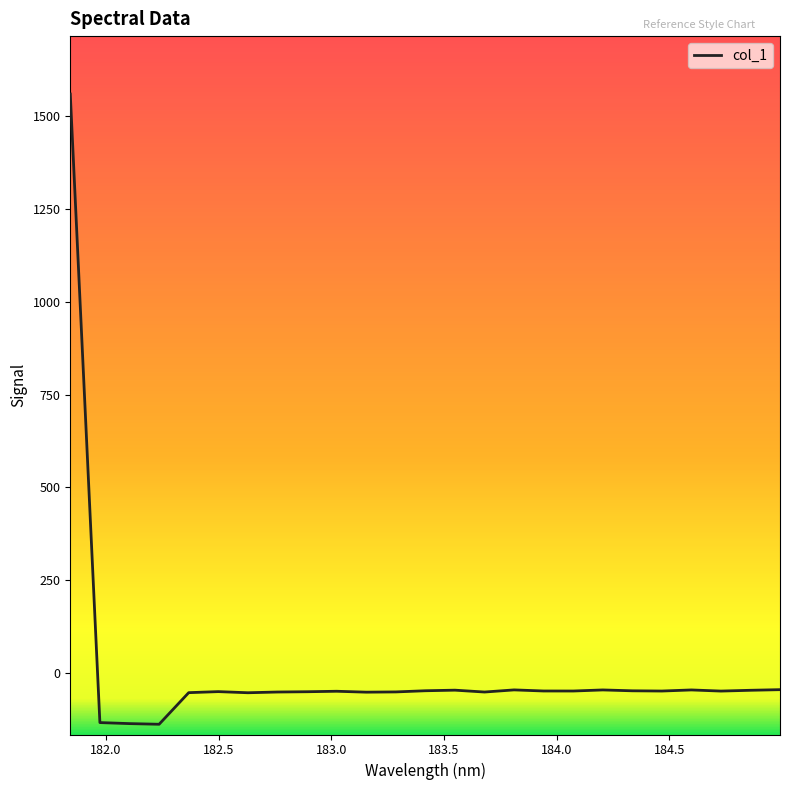

What is the maximum value shown in the chart?

1559.0